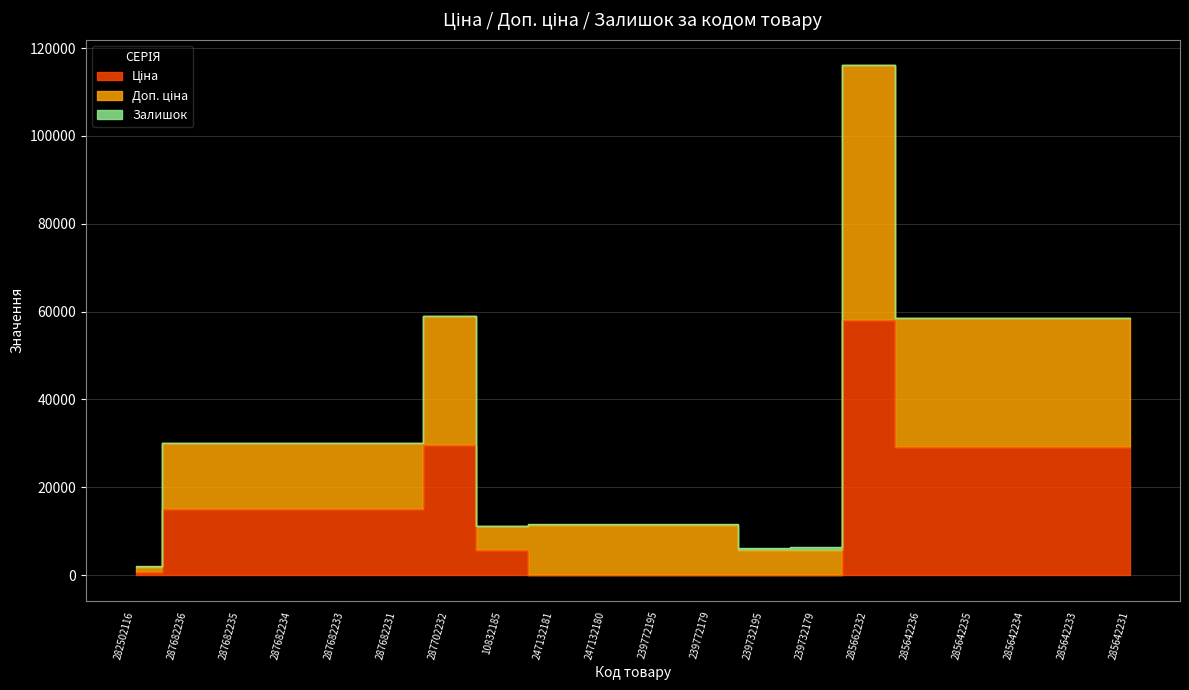

True or false: Доп. ціна and Ціна intersect in this chart.

False